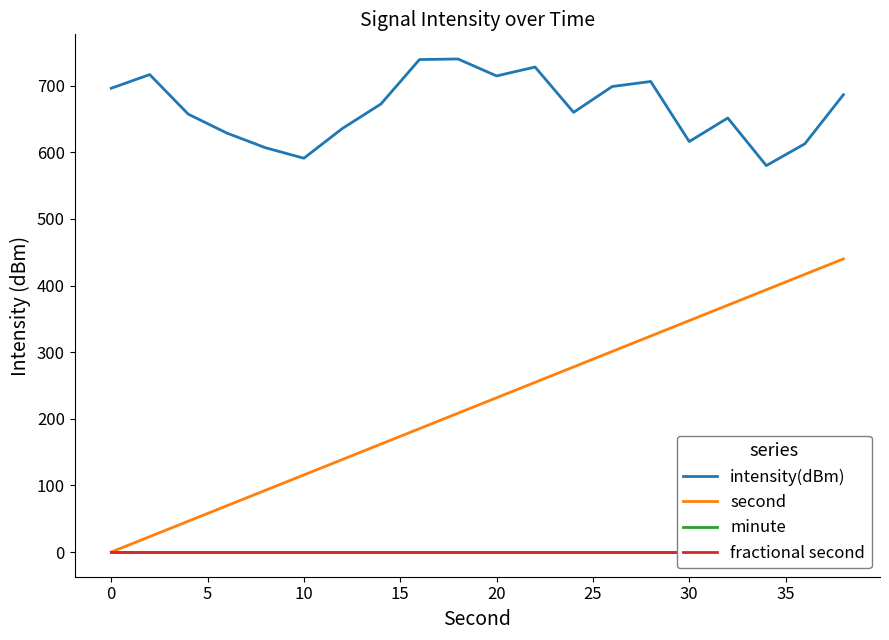

True or false: intensity(dBm) and second intersect in this chart.

False